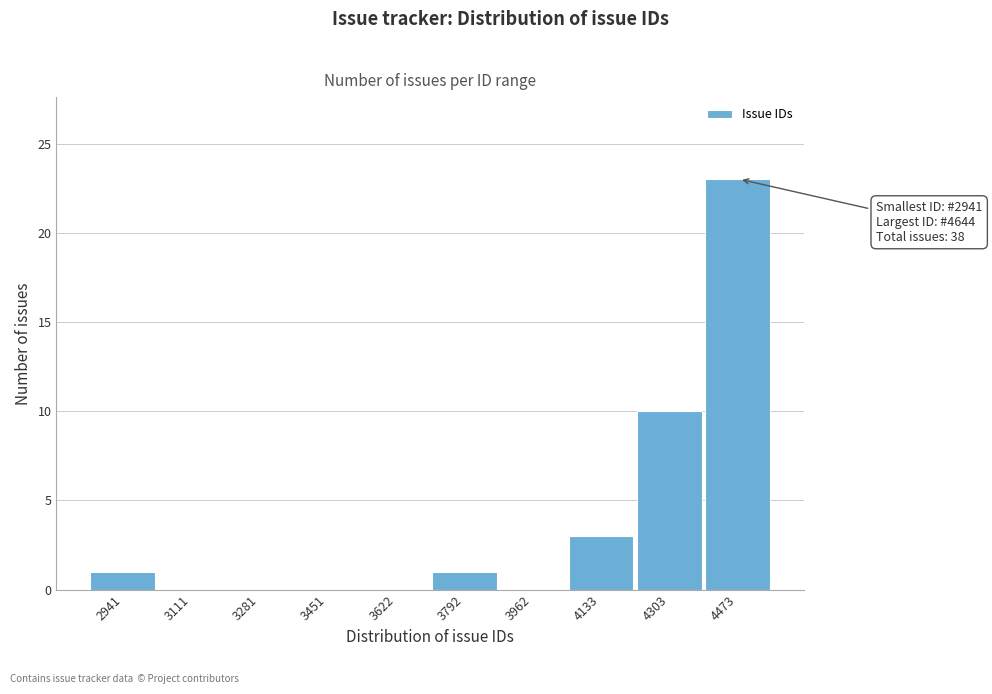

Reading left to right, transcribe all the data shown in this chart.

2941=1	3111=0	3281=0	3451=0	3622=0	3792=1	3962=0	4133=3	4303=10	4473=23